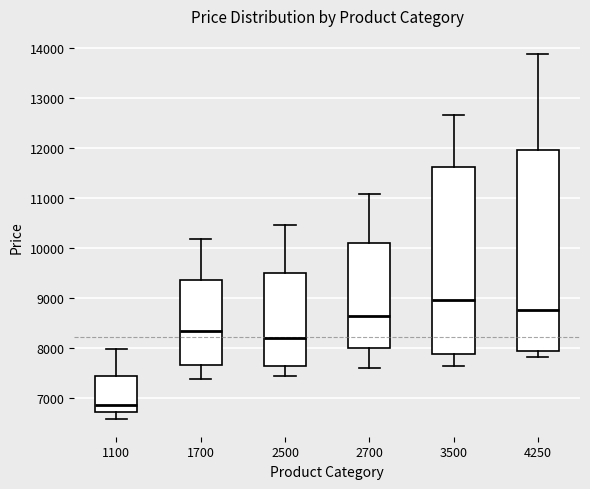

Reading left to right, transcribe this box plot: for each box, give where its median line is, the range the box spans, and where its two whiskers end, as read against the y-axis. The values are not printed on the chart, so give them approximately, as read against the axis.

1100: median 6900, box 6700 to 7400, whiskers 6600 to 8000
1700: median 8300, box 7700 to 9300, whiskers 7400 to 10200
2500: median 8200, box 7600 to 9500, whiskers 7400 to 10500
2700: median 8600, box 8000 to 10100, whiskers 7600 to 11100
3500: median 9000, box 7900 to 11600, whiskers 7600 to 12700
4250: median 8800, box 7900 to 11900, whiskers 7800 to 13900